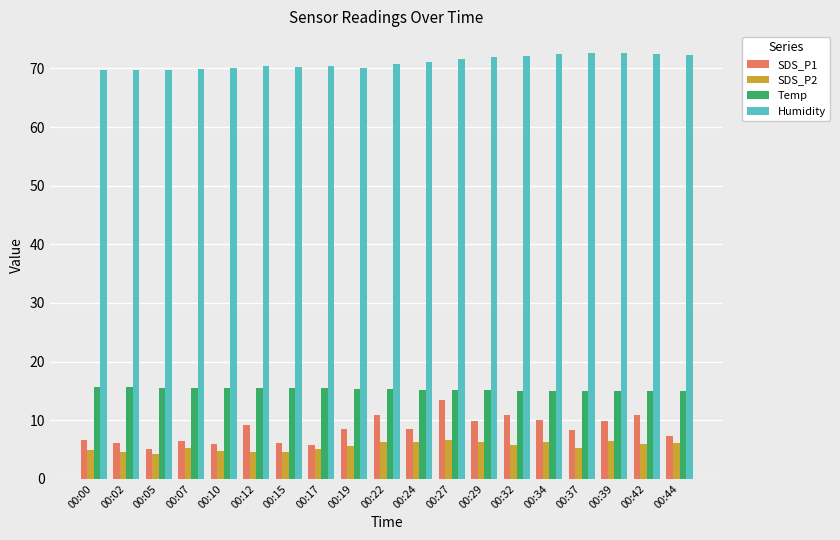

What is the greatest value displayed?

72.7